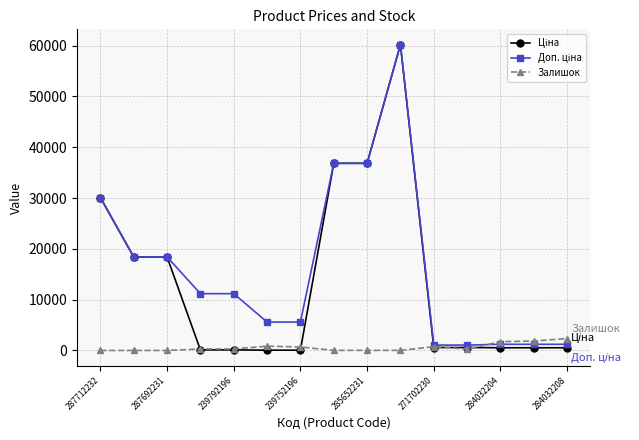

What is the greatest value displayed?

60205.6